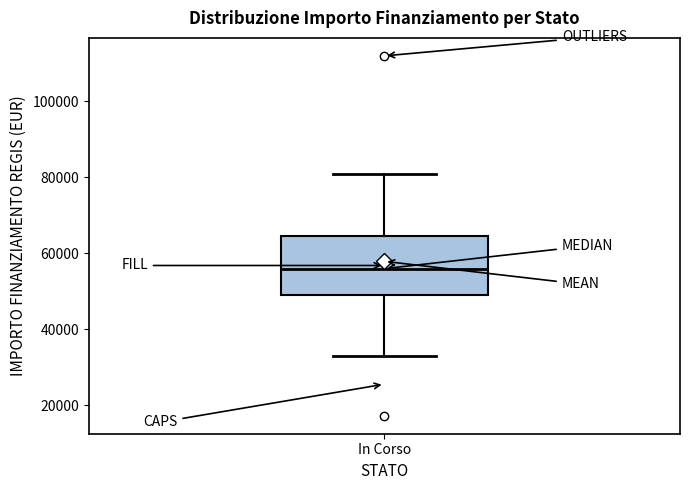

Where does the upper whisker of the box for In Corso end on the y-axis? The values are not printed on the chart, so give them approximately, as read against the axis.

80000